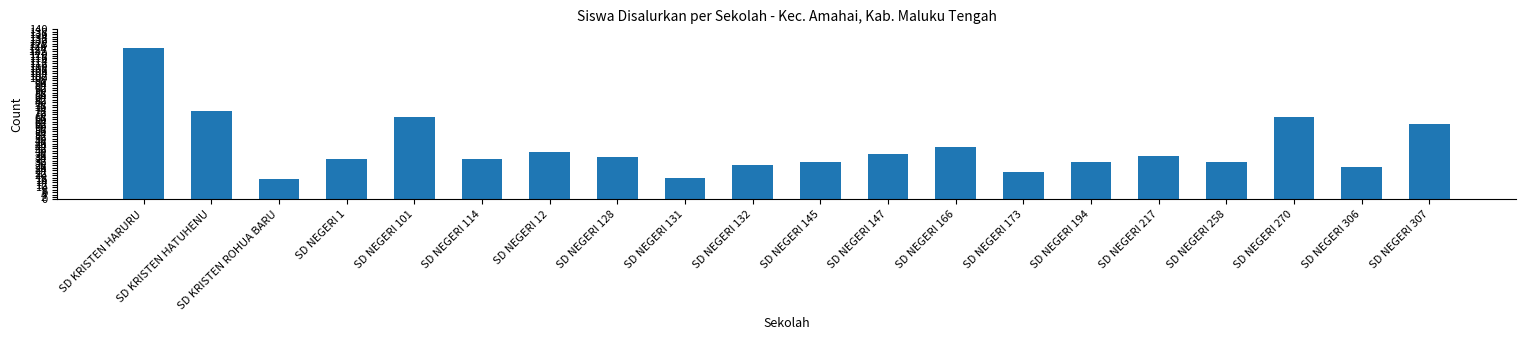

What is the approximate value at SD NEGERI 132, to the nearest 50?

50